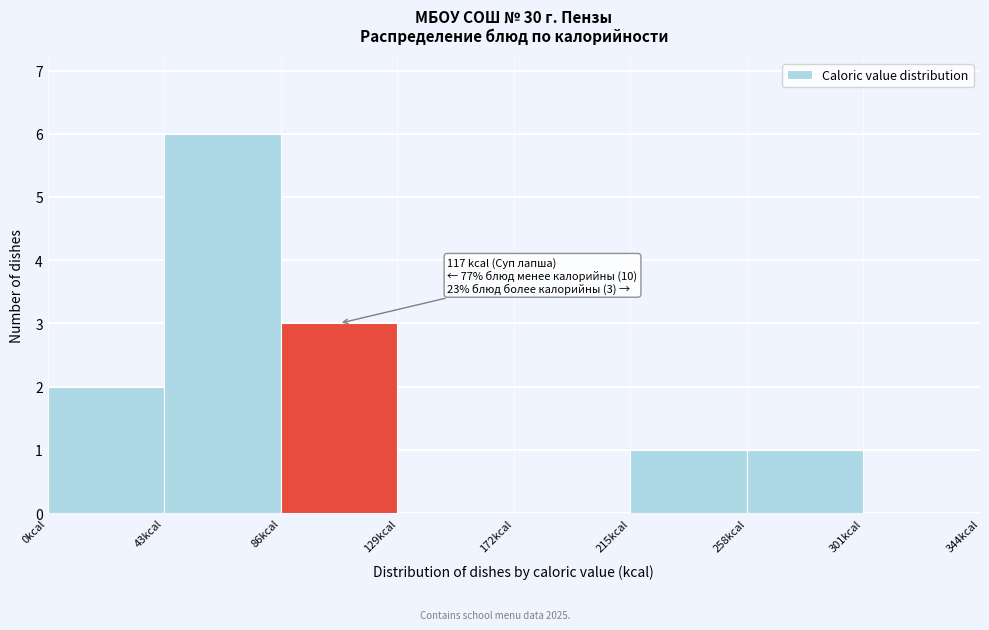

Over which range of the x-axis is the bar tallest?

43 to 86